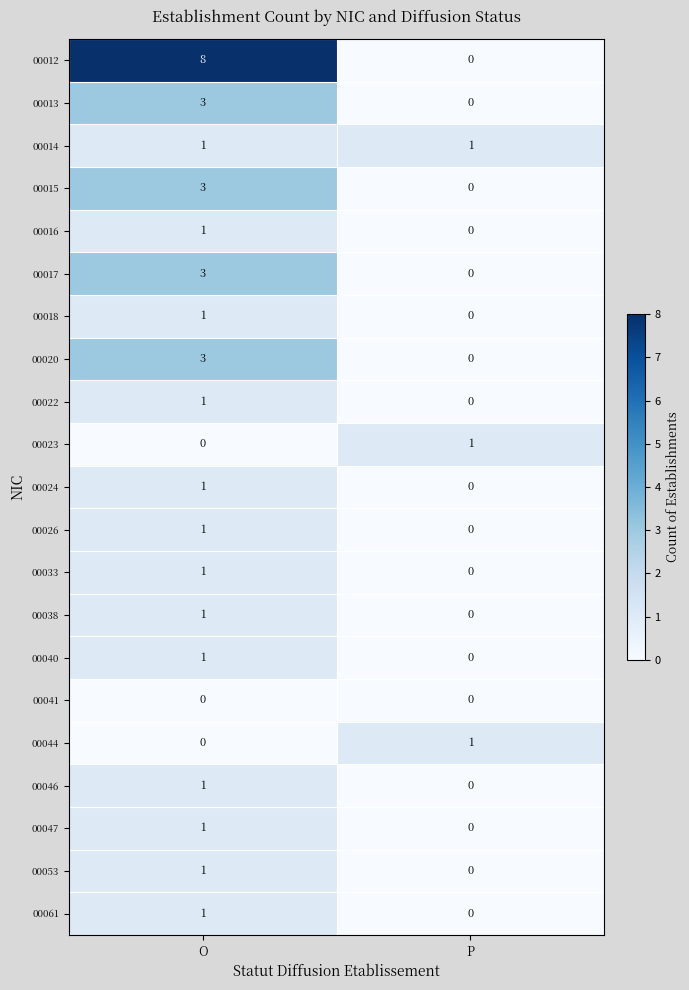

Between O and P, which series saw the biggest shift?

00012